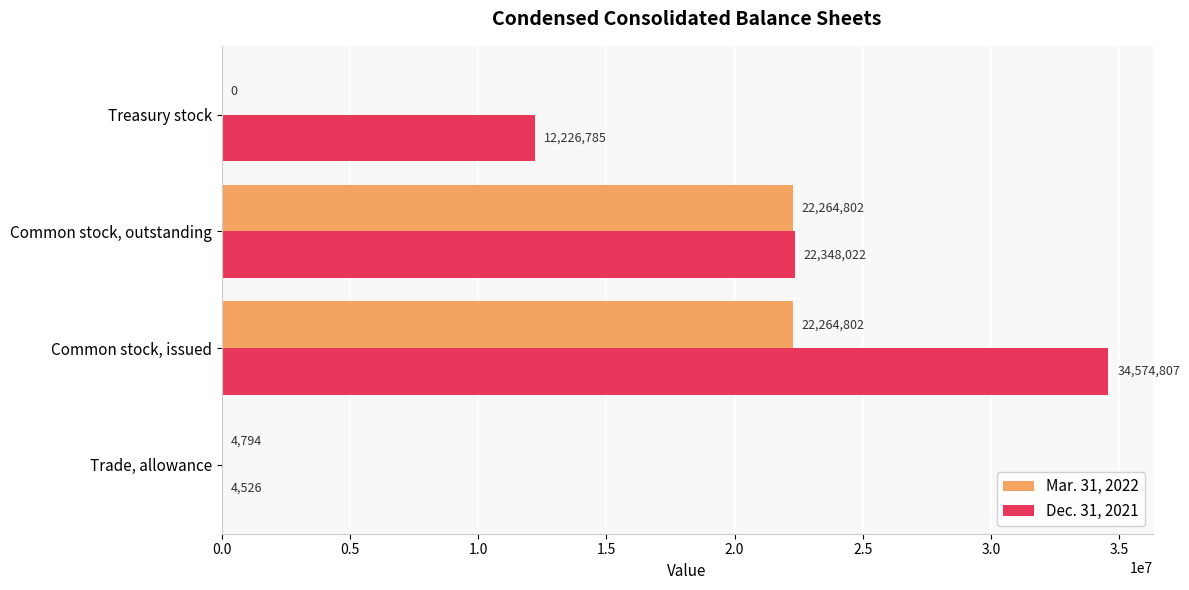

What are all the series names shown in the legend?

Mar. 31, 2022, Dec. 31, 2021